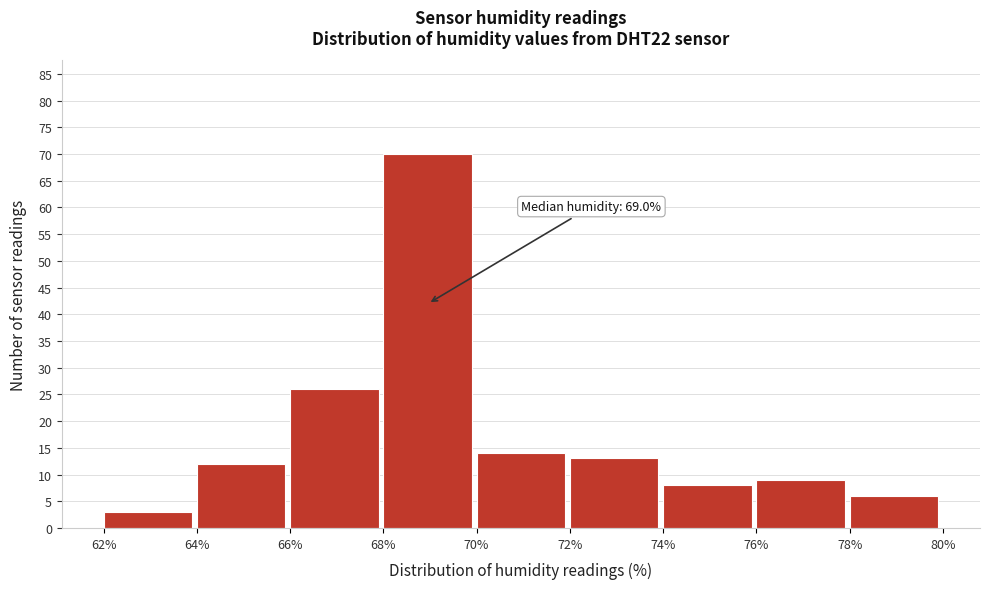

Over which range of the x-axis is the bar tallest?

68% to 70%